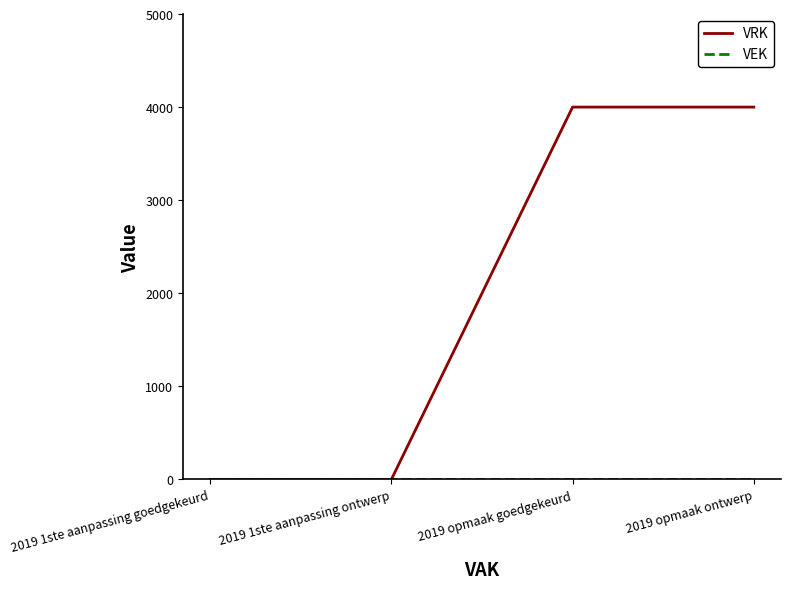

What is the average value of the VRK series?

2000